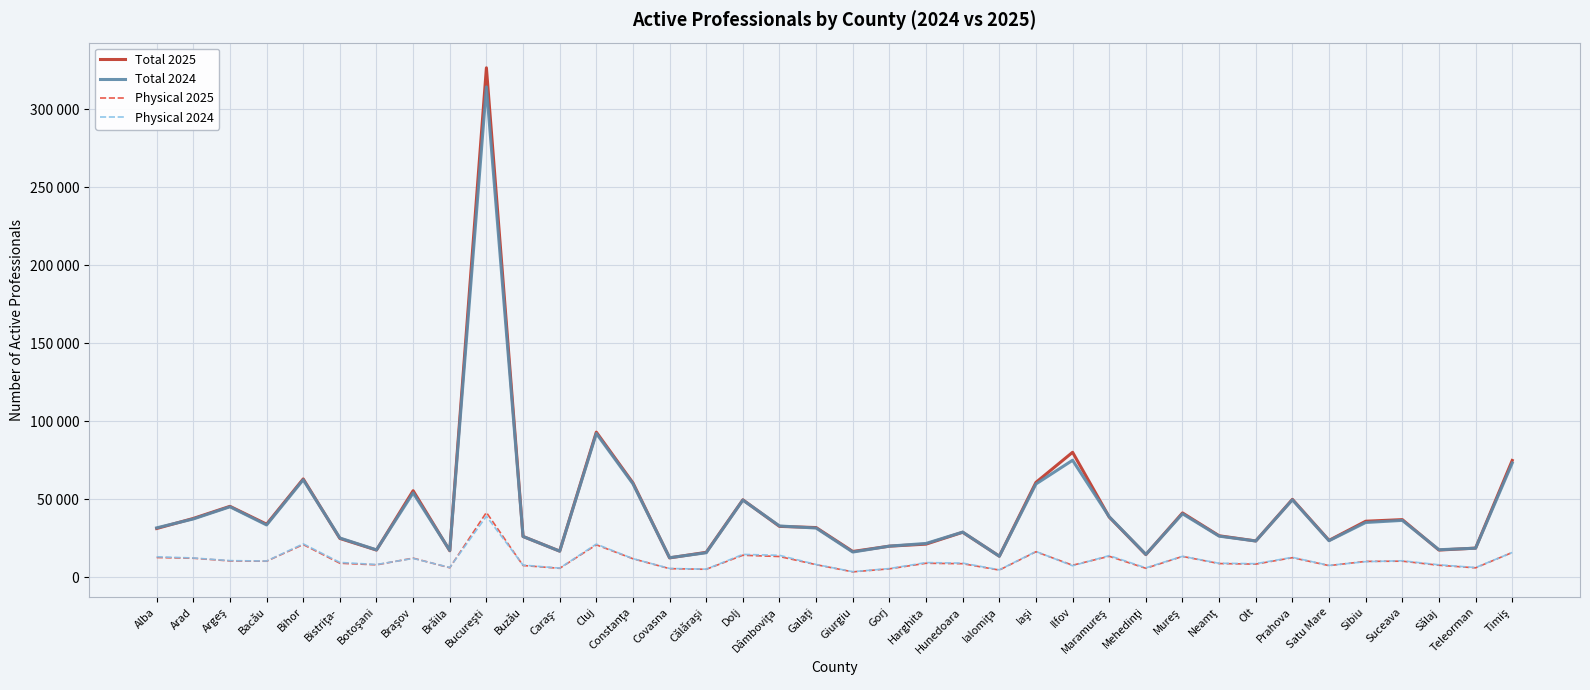

What is the average value of the Physical 2025 series?

10714